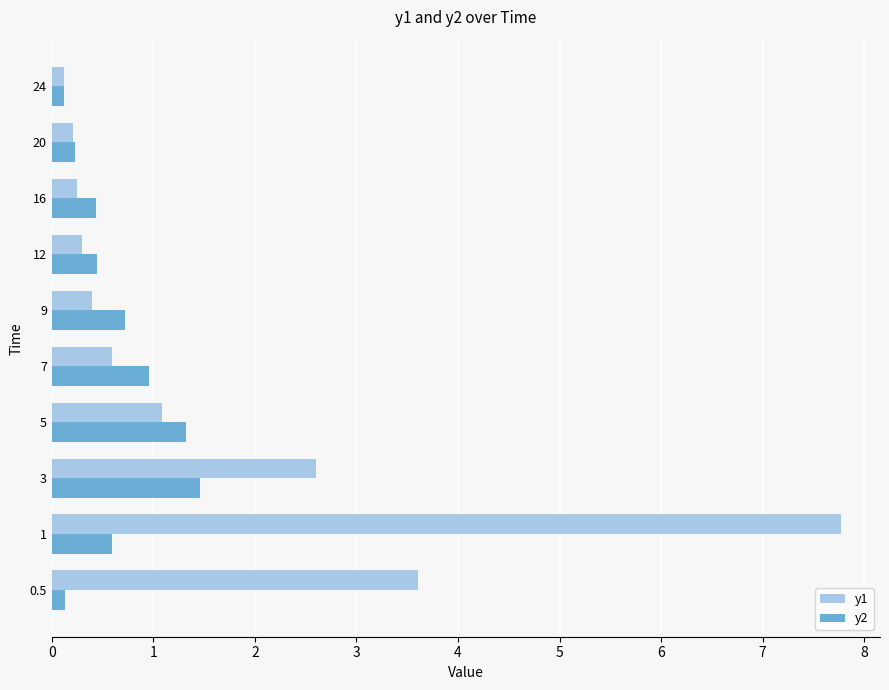

Rank the series by their maximum value, from lowest to highest.

y2, y1